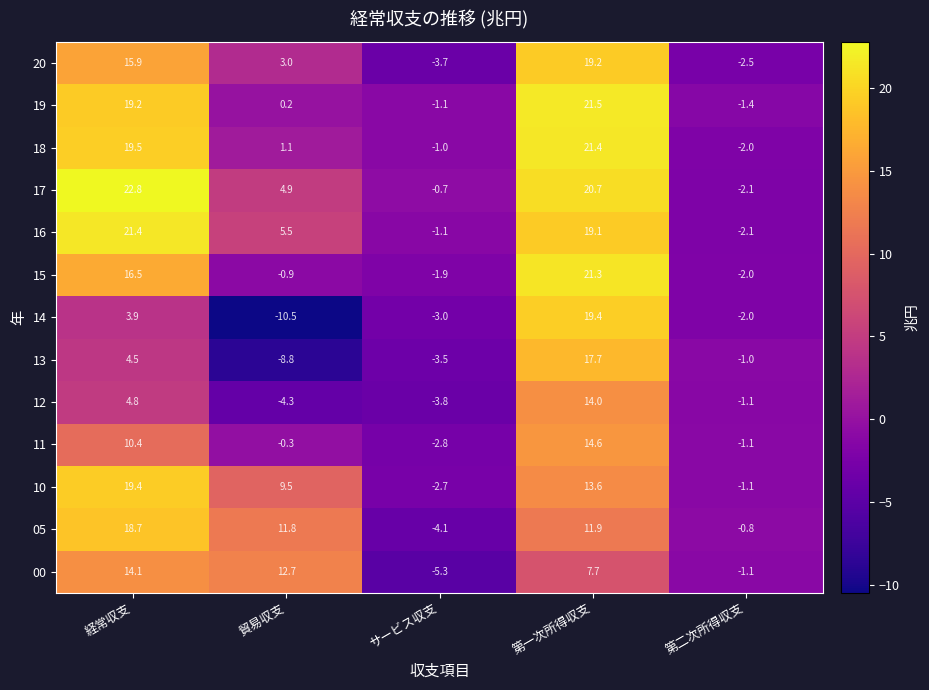

At which category is the sum across all series the highest?

第一次所得収支